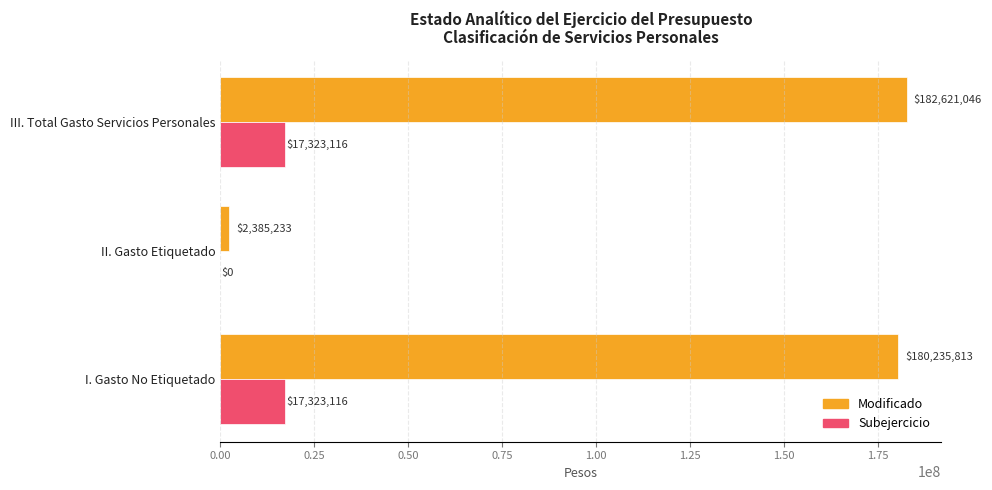

What is the maximum value shown in the chart?

182621046.1